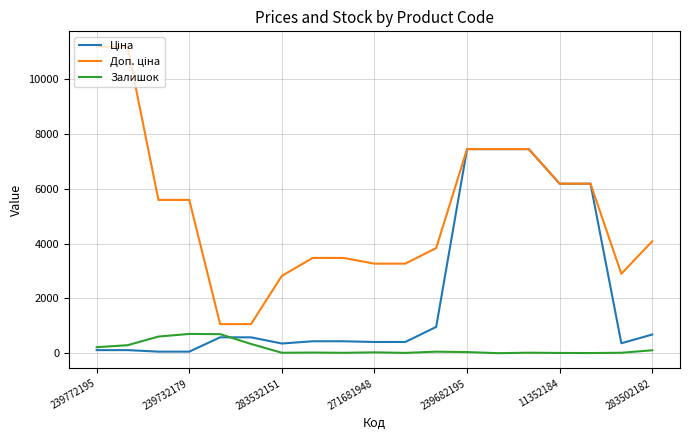

What is the greatest value displayed?

11182.0